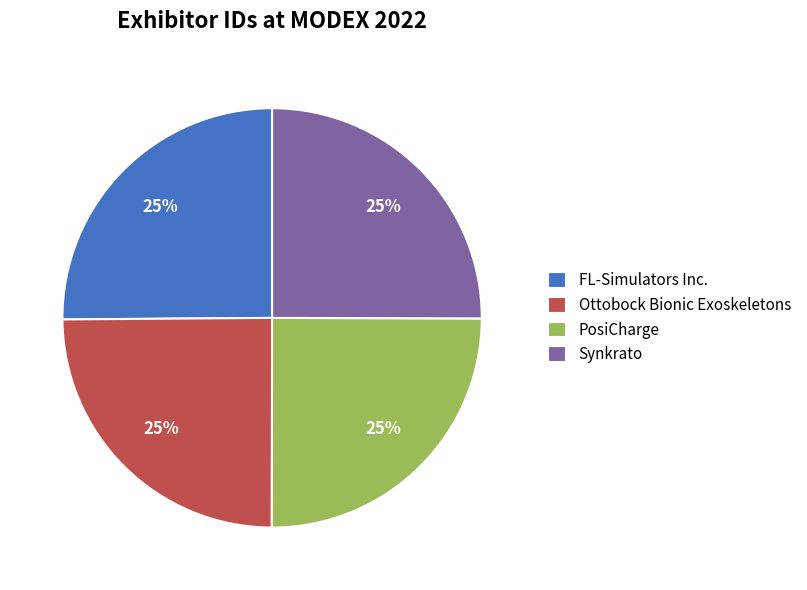

Does FL-Simulators Inc. represent more than half of the total?

No